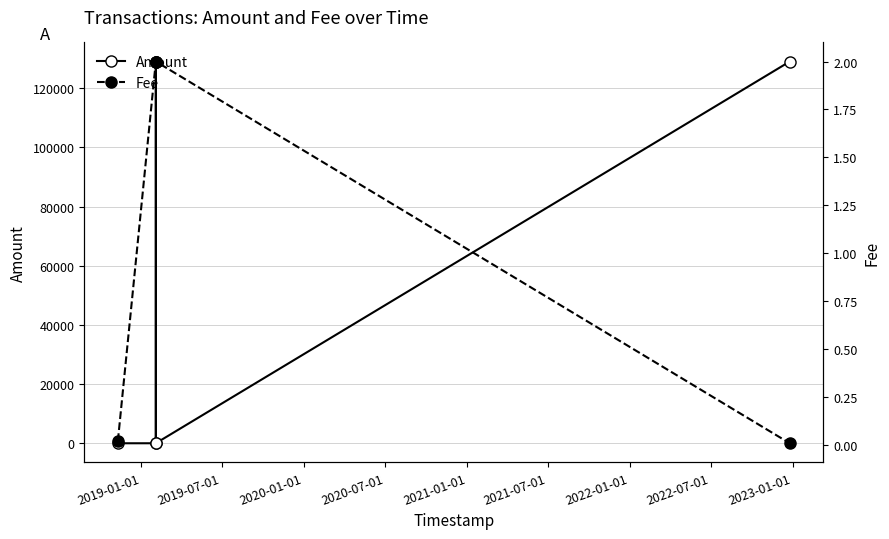

What is the maximum value for Amount?

129003.0